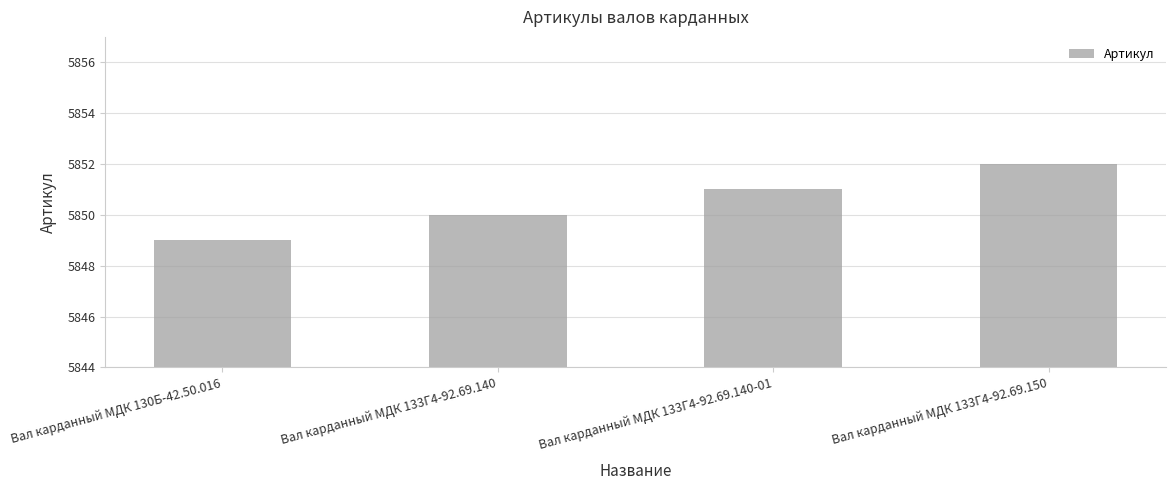

List the labels in order of value, largest first.

Вал карданный МДК 133Г4-92.69.150, Вал карданный МДК 133Г4-92.69.140-01, Вал карданный МДК 133Г4-92.69.140, Вал карданный МДК 130Б-42.50.016